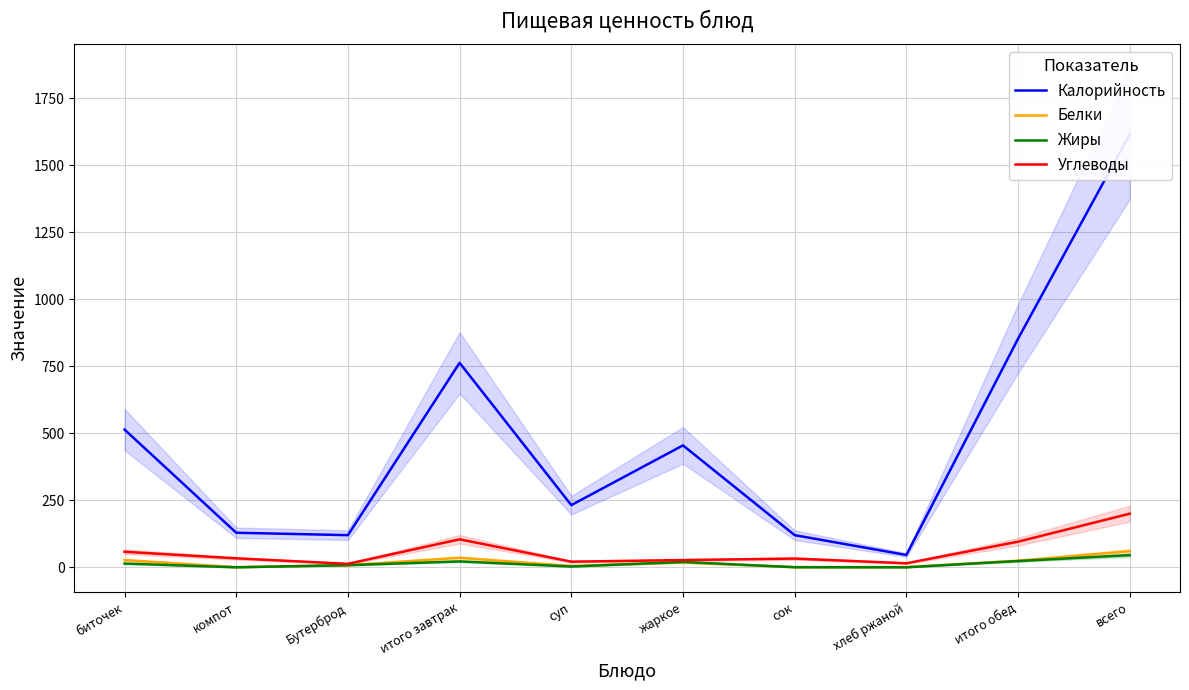

True or false: Белки and Калорийность intersect in this chart.

False